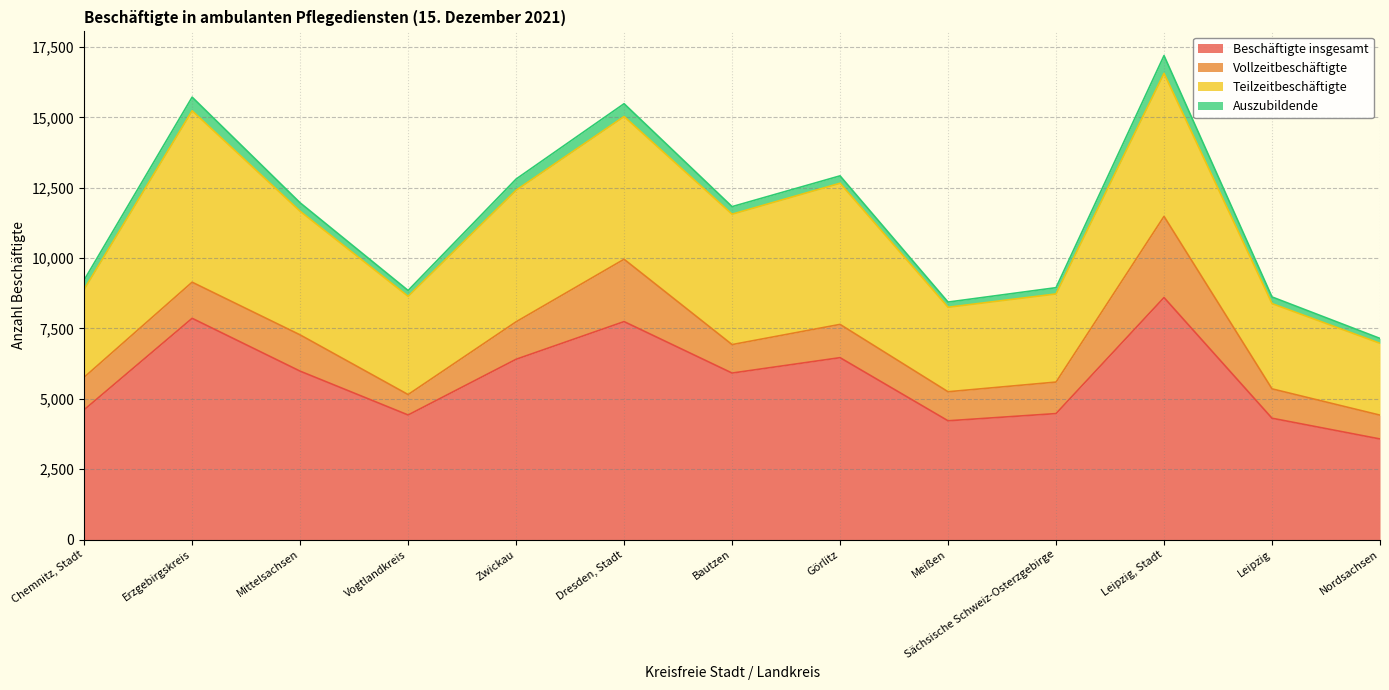

Rank the categories by Auszubildende value from highest to lowest.

Leipzig, Stadt, Erzgebirgskreis, Dresden, Stadt, Zwickau, Chemnitz, Stadt, Mittelsachsen, Bautzen, Görlitz, Leipzig, Sächsische Schweiz-Osterzgebirge, Vogtlandkreis, Meißen, Nordsachsen